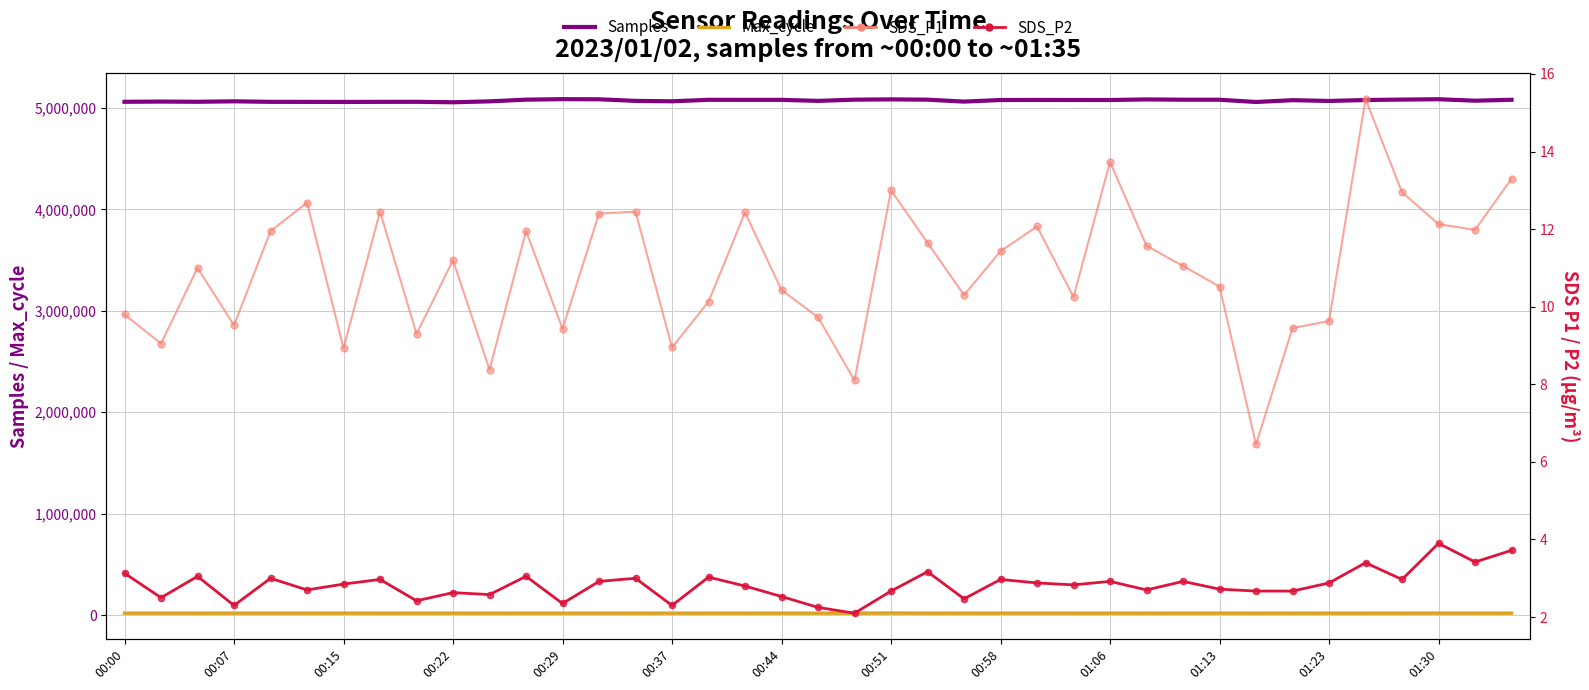

Which series reaches the minimum Y coordinate?

SDS_P2